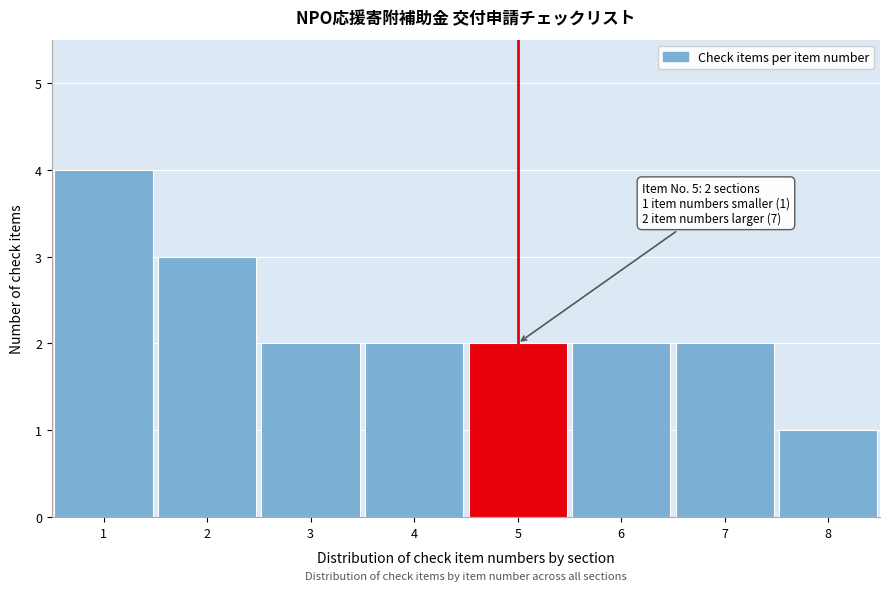

Over which range of the x-axis is the bar tallest?

0.5 to 1.5